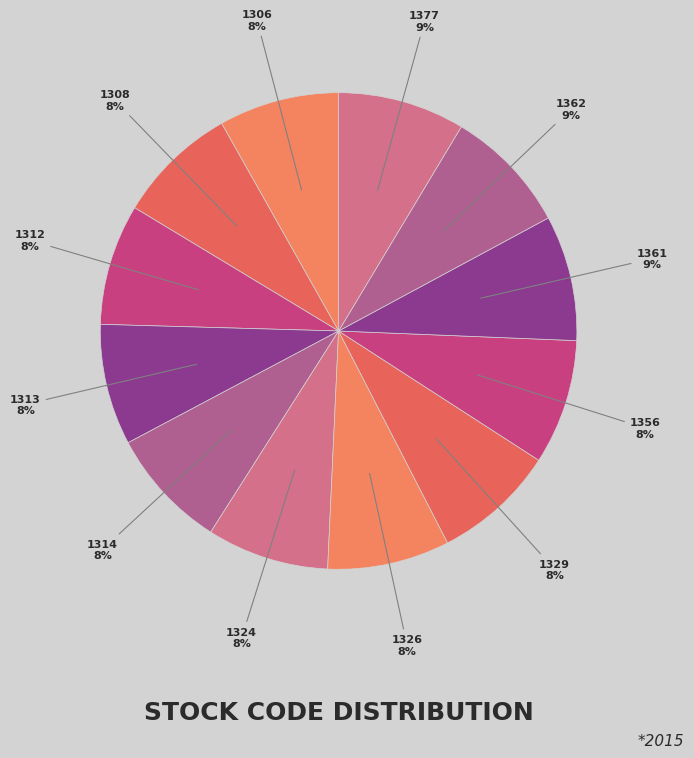

To the nearest percent, what percentage of the pie is 1324?

8%